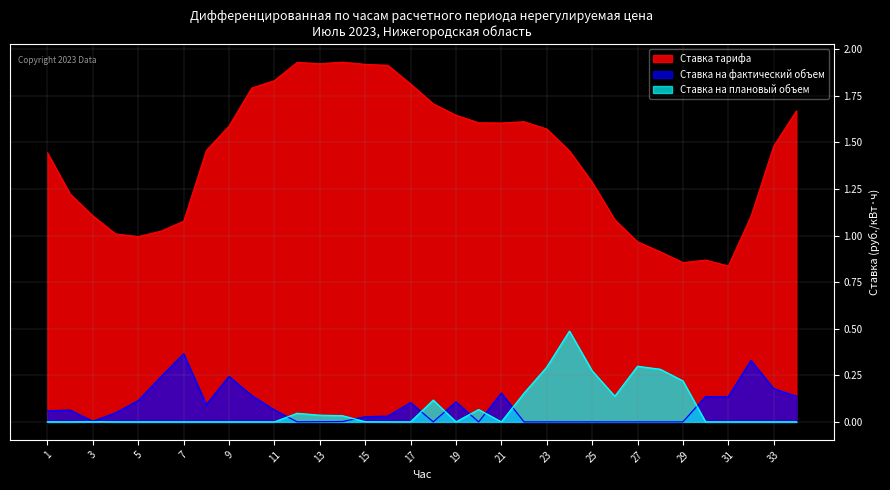

Is the value of Ставка на плановый объем at 14 greater than the value of Ставка тарифа at 32?

No